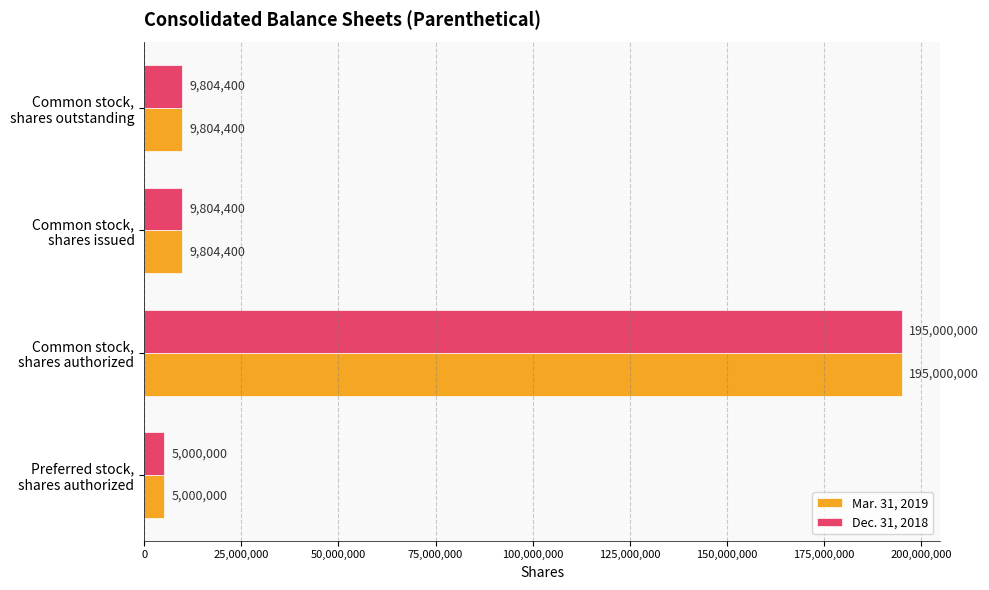

At how many categories does at least one series exceed 8596576?

3